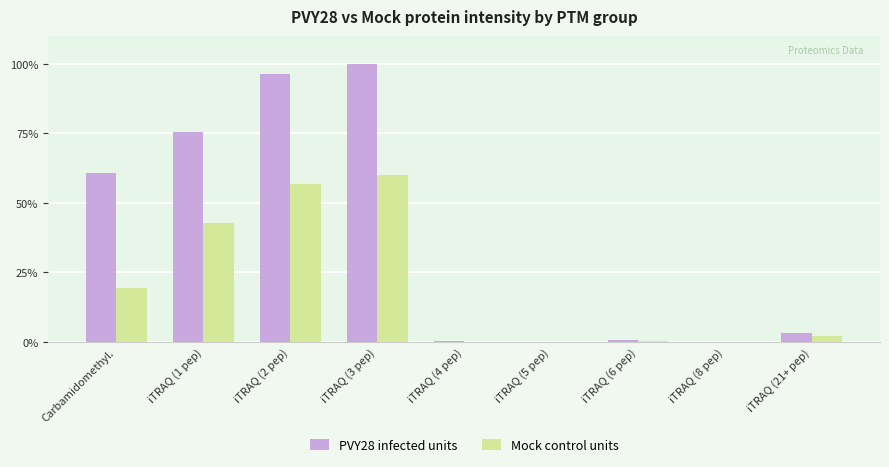

At which category is the sum across all series the highest?

iTRAQ (3 pep)